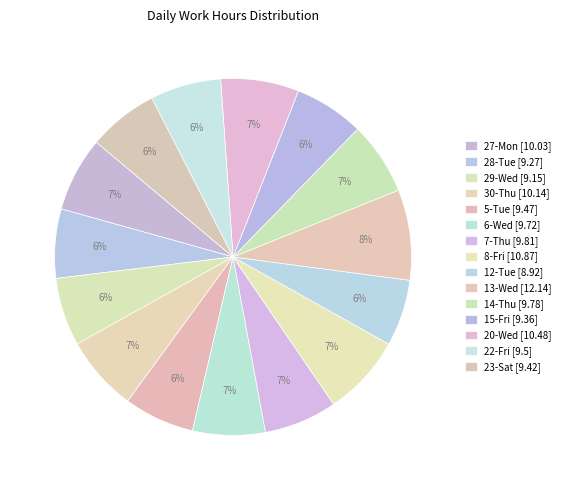

To the nearest percent, what portion does 30-Thu represent?

7%